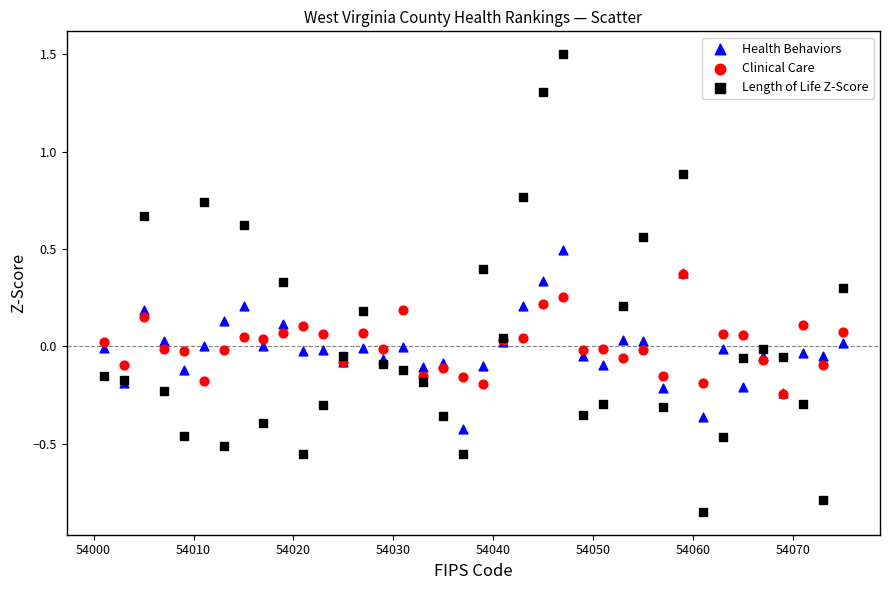

Which series has the largest Y range (max minus min)?

Length of Life Z-Score